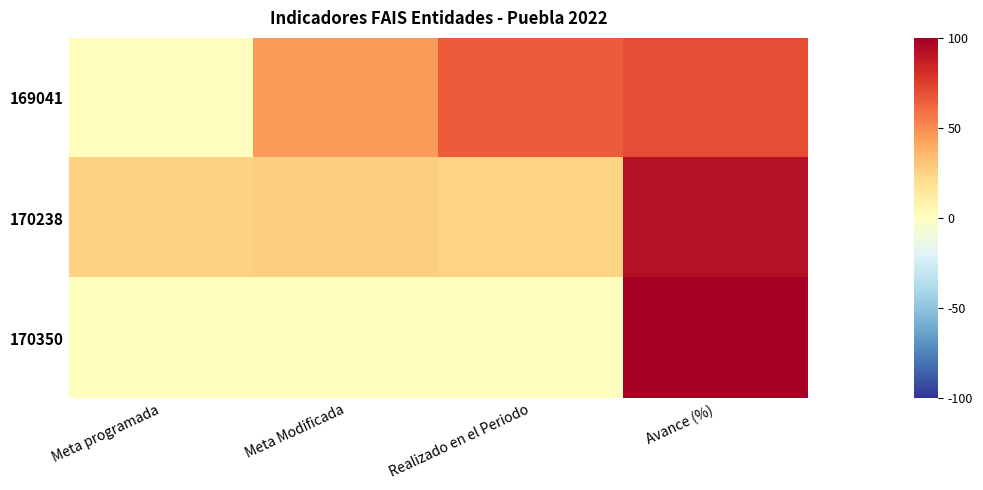

At which category is the sum across all series the highest?

Avance (%)